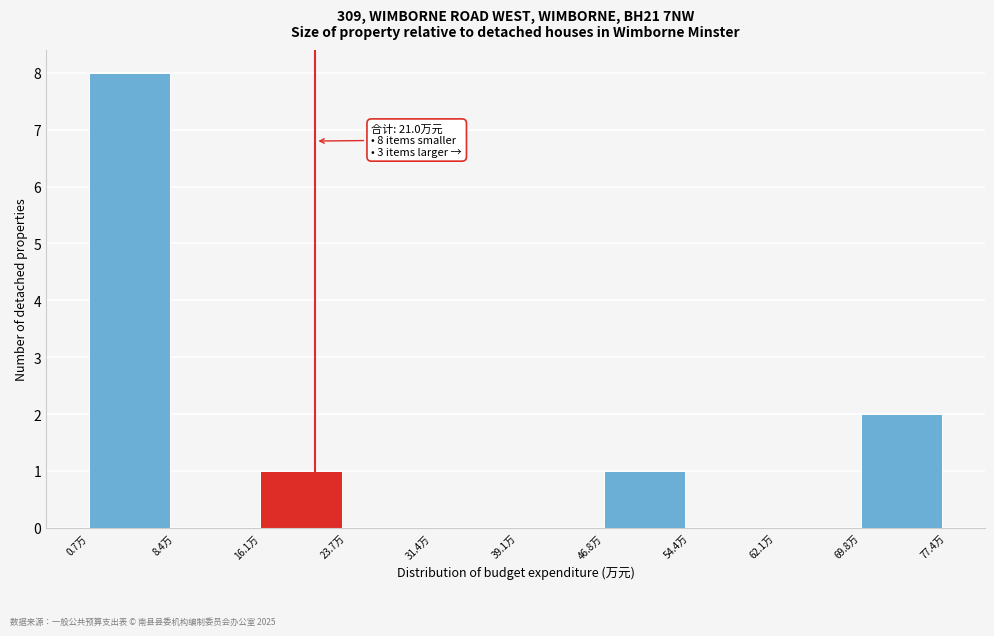

Over which range of the x-axis is the bar tallest?

1 to 8